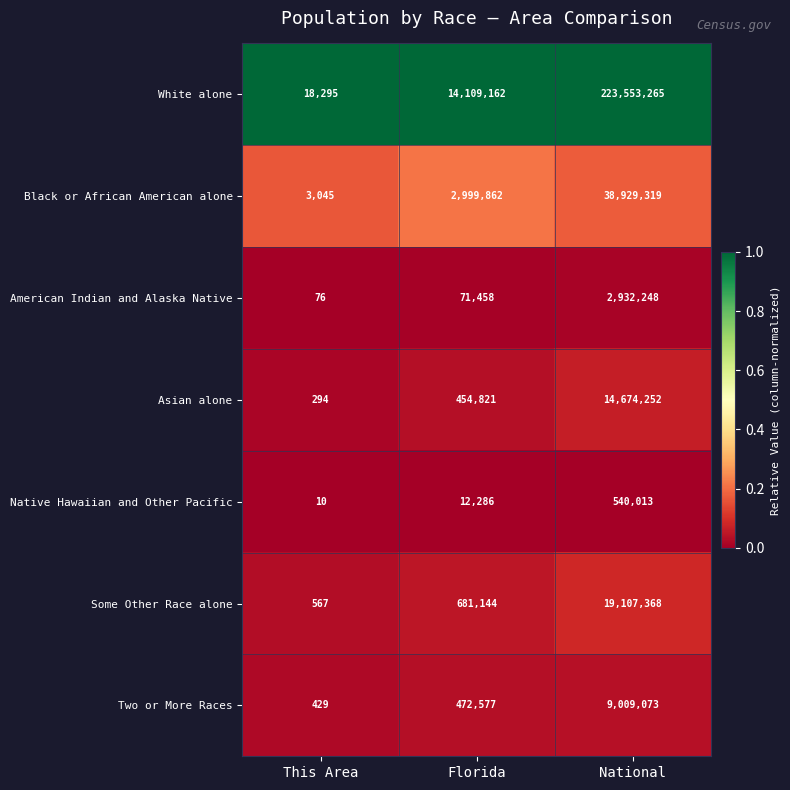

List the series in order of their peak value, highest first.

White alone, Black or African American alone, Some Other Race alone, Asian alone, Two or More Races, American Indian and Alaska Native, Native Hawaiian and Other Pacific